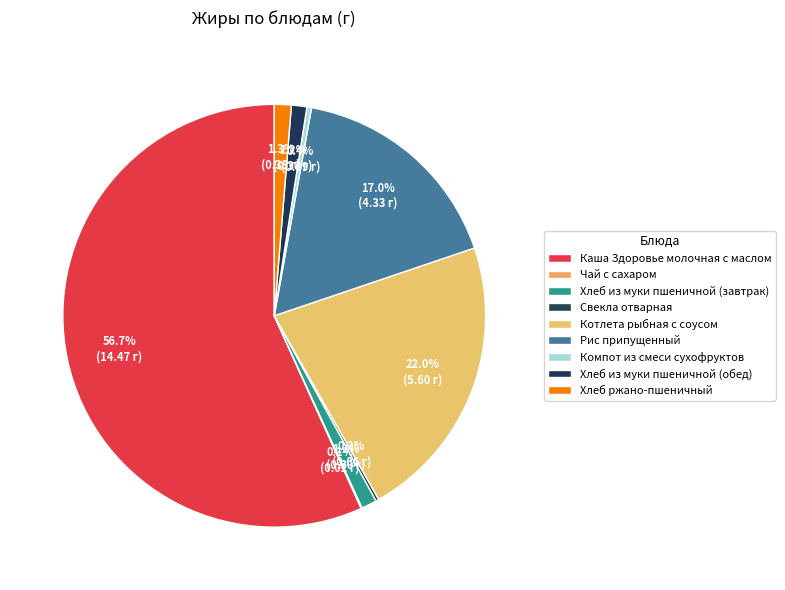

What is the largest slice in the pie chart?

Каша Здоровье молочная с маслом